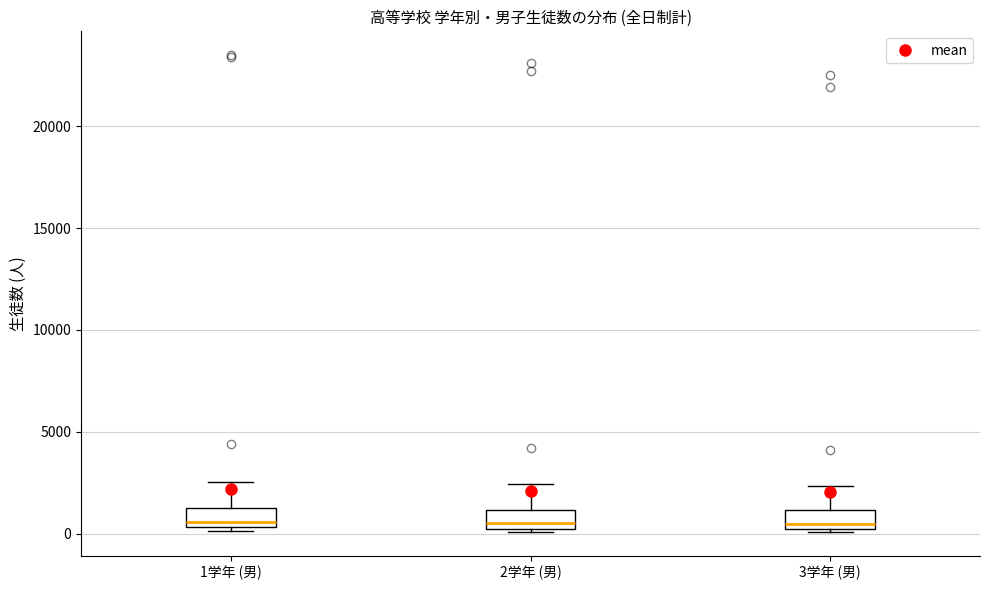

Reading left to right, read every box against the y-axis: the position of its median line, the range the box covers, and the ends of its whiskers. The values are not printed on the chart, so give them approximately, as read against the axis.

1学年 (男): median 500 (just above the box's lower edge), box 500 to 1500, whiskers 0 to 2500
2学年 (男): median 500, box 0 to 1000, whiskers 0 to 2500
3学年 (男): median 500, box 0 to 1000, whiskers 0 (just below the box's lower edge) to 2500